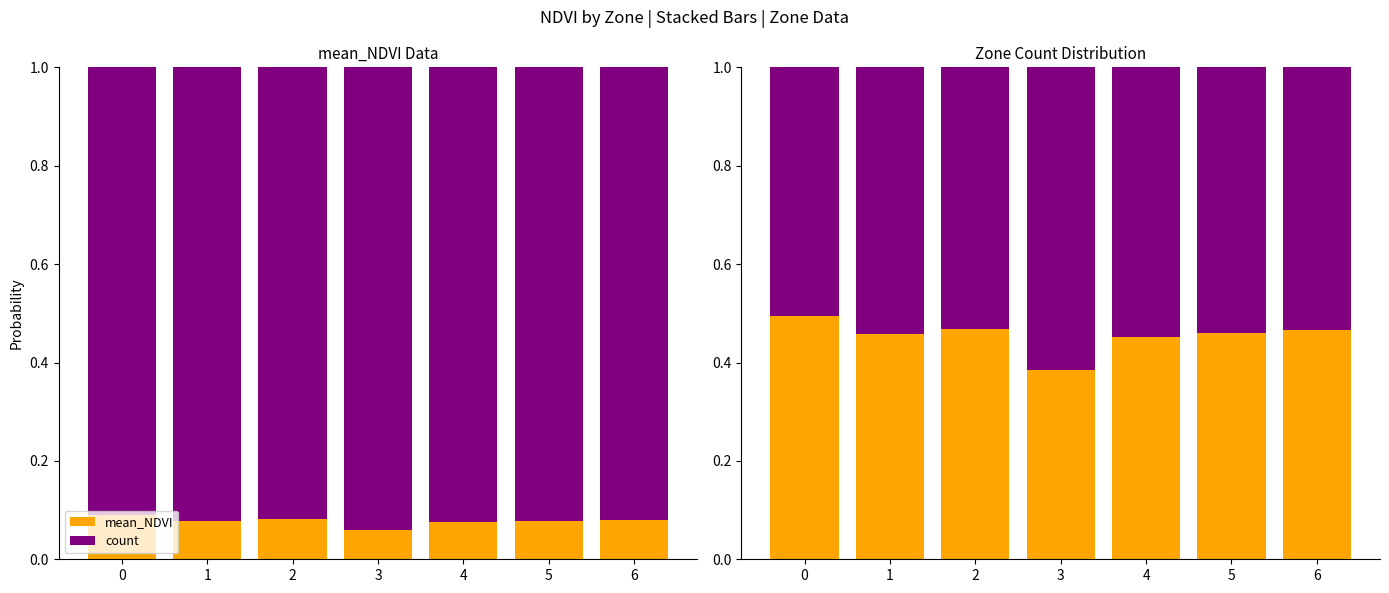

Count the count values in the range 0 to 1.

7